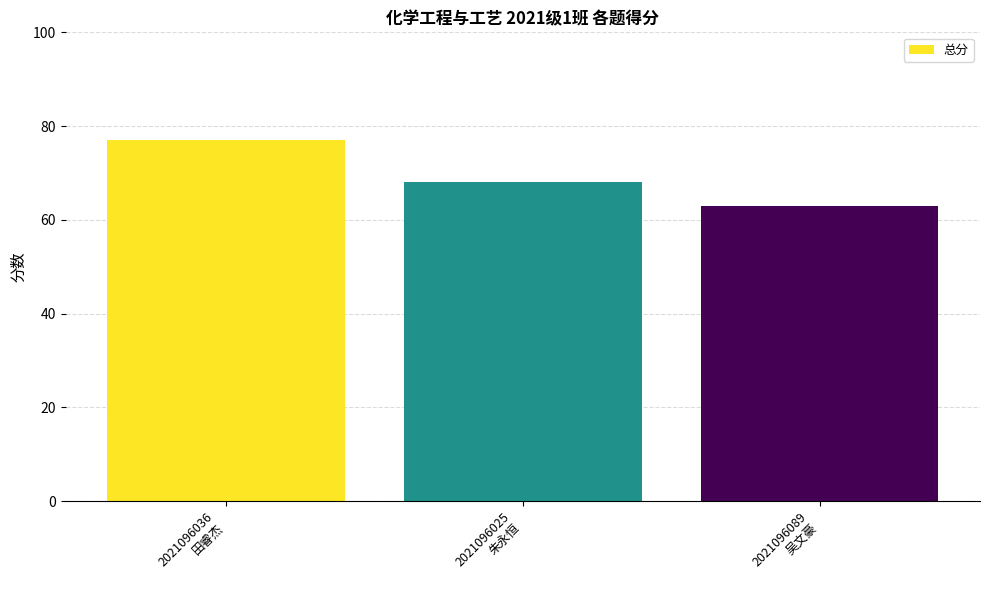

What is the average value?

69